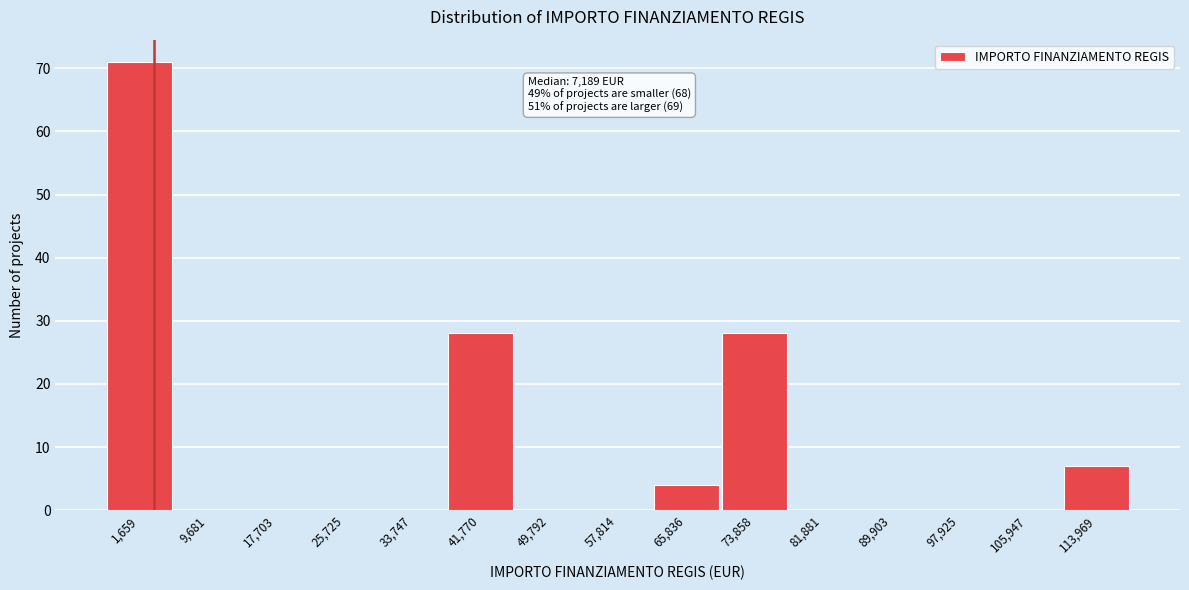

Reading left to right, list all the values displayed in this chart.

1,659=71	9,681=0	17,703=0	25,725=0	33,747=0	41,770=28	49,792=0	57,814=0	65,836=4	73,858=28	81,881=0	89,903=0	97,925=0	105,947=0	113,969=7